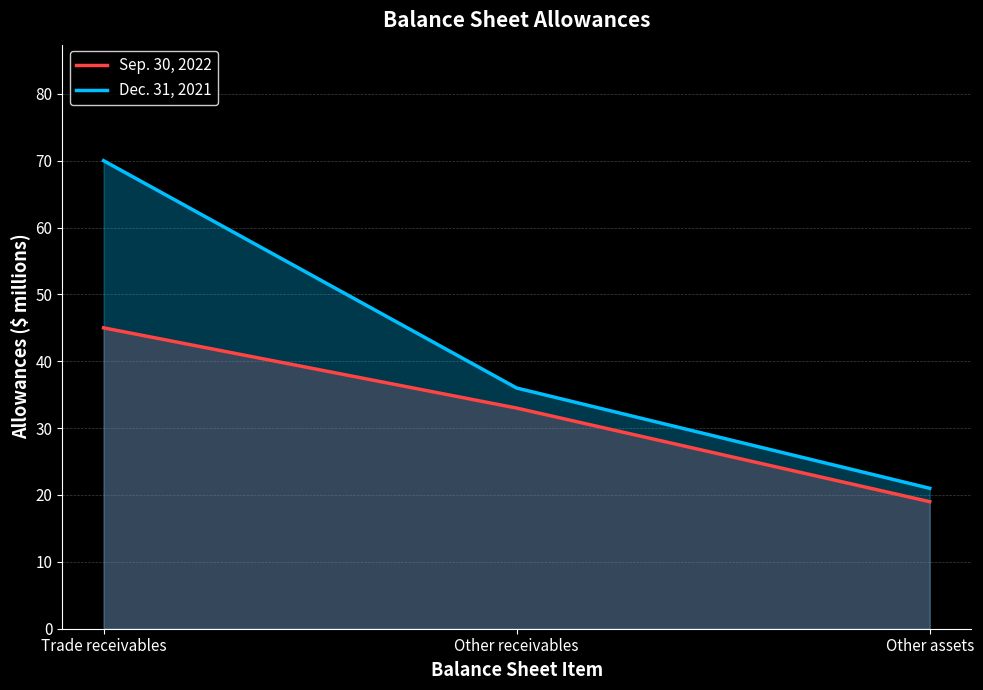

The Sep. 30, 2022 series shows 19 at Other assets. True or false?

True